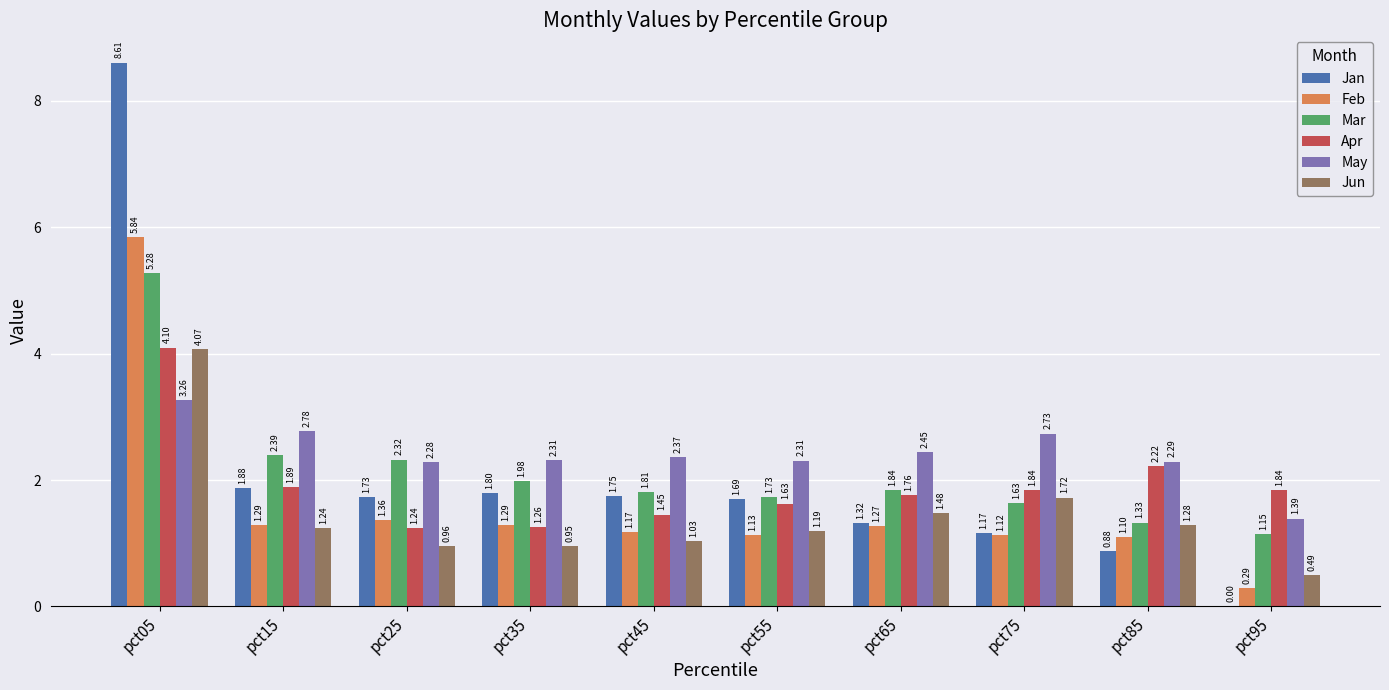

Count the number of data series in this chart.

6